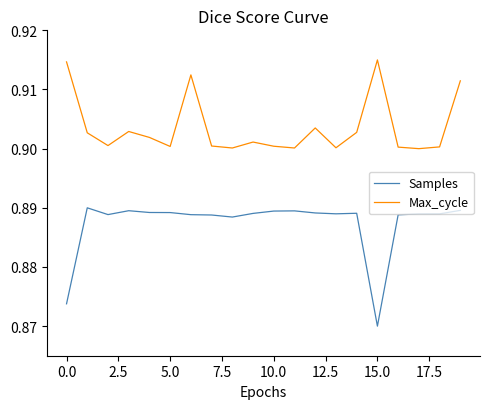

Which series has the largest total across all categories?

Max_cycle